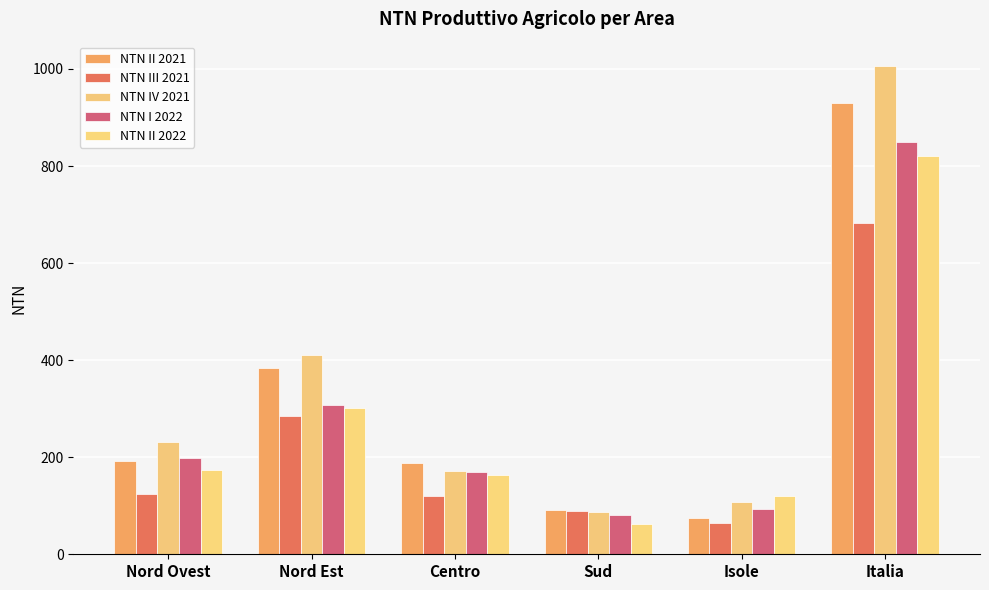

At which label is NTN I 2022 closest to 465?

Nord Est